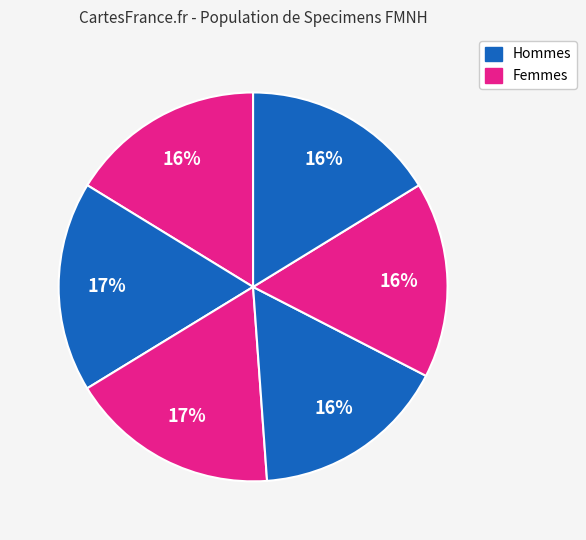

Count the number of slices in the pie.

6